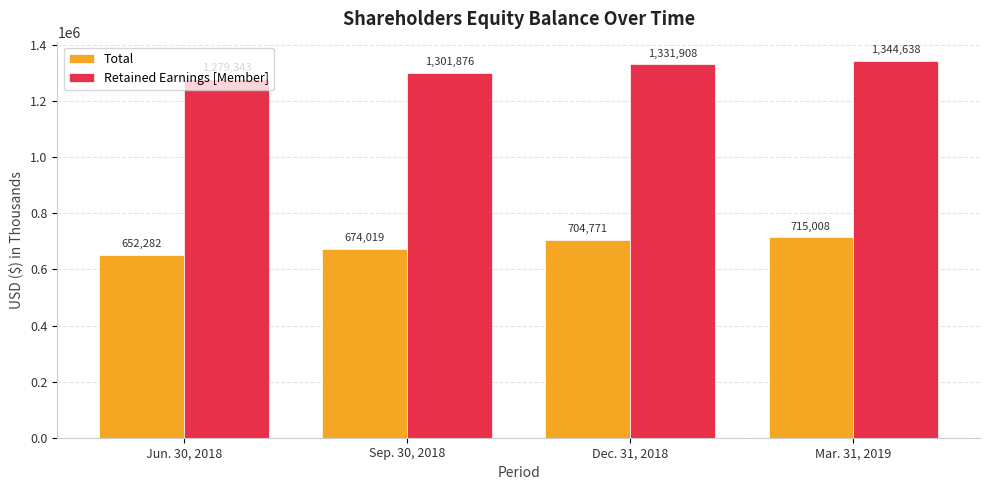

Reading right to left, what are all the values shown in this chart?

Total: Mar. 31, 2019=715008	Dec. 31, 2018=704771	Sep. 30, 2018=674019	Jun. 30, 2018=652282
Retained Earnings [Member]: Mar. 31, 2019=1344638	Dec. 31, 2018=1331908	Sep. 30, 2018=1301876	Jun. 30, 2018=1279343